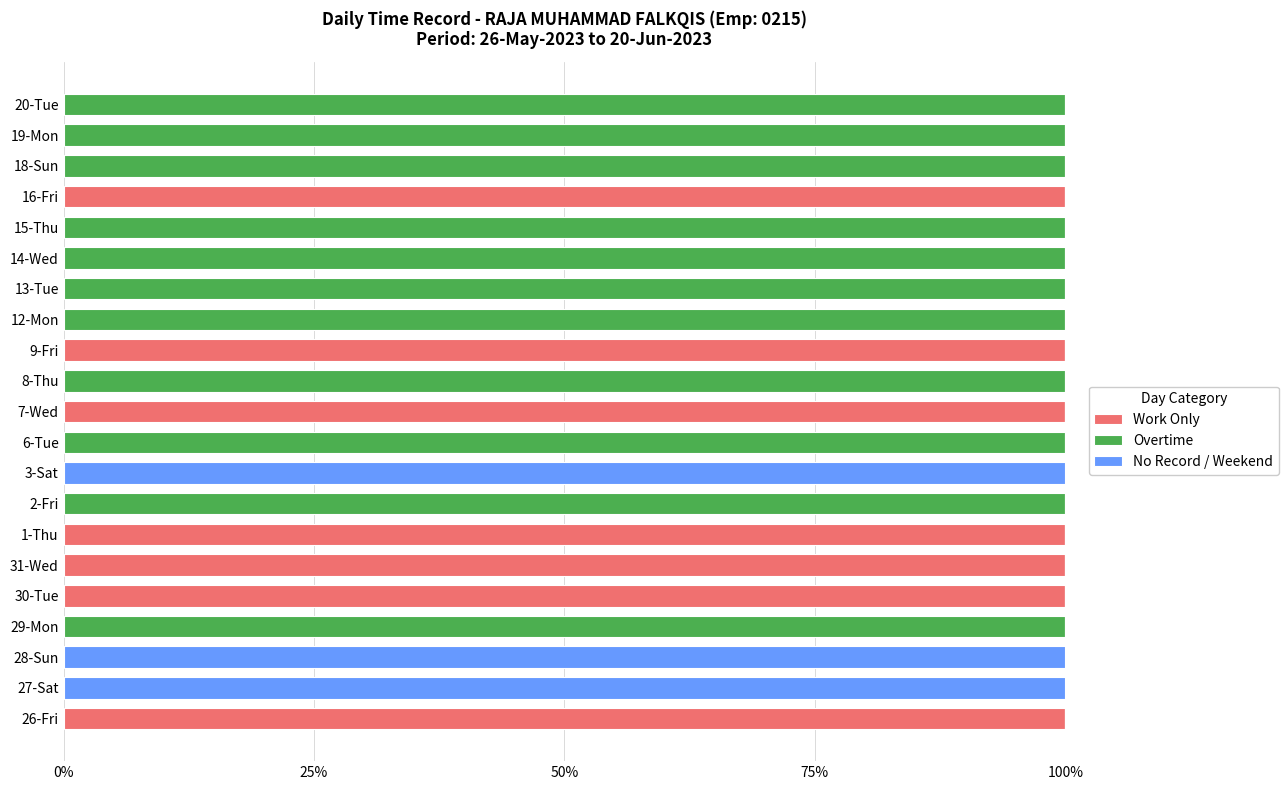

Is it true that Work Only equals 0 at 29-Mon?

True